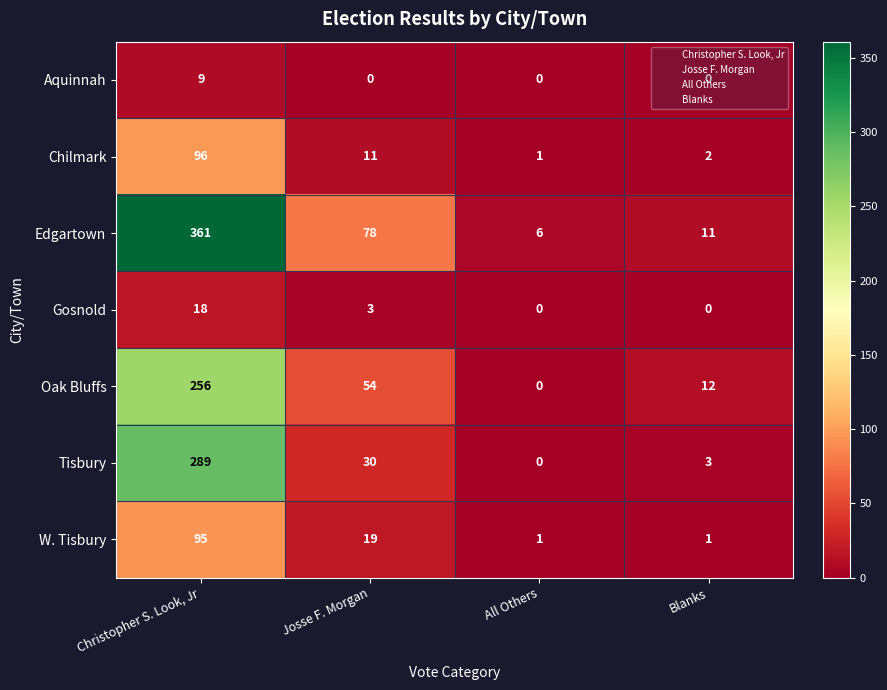

Where is Tisbury nearest to the value 144?

Josse F. Morgan